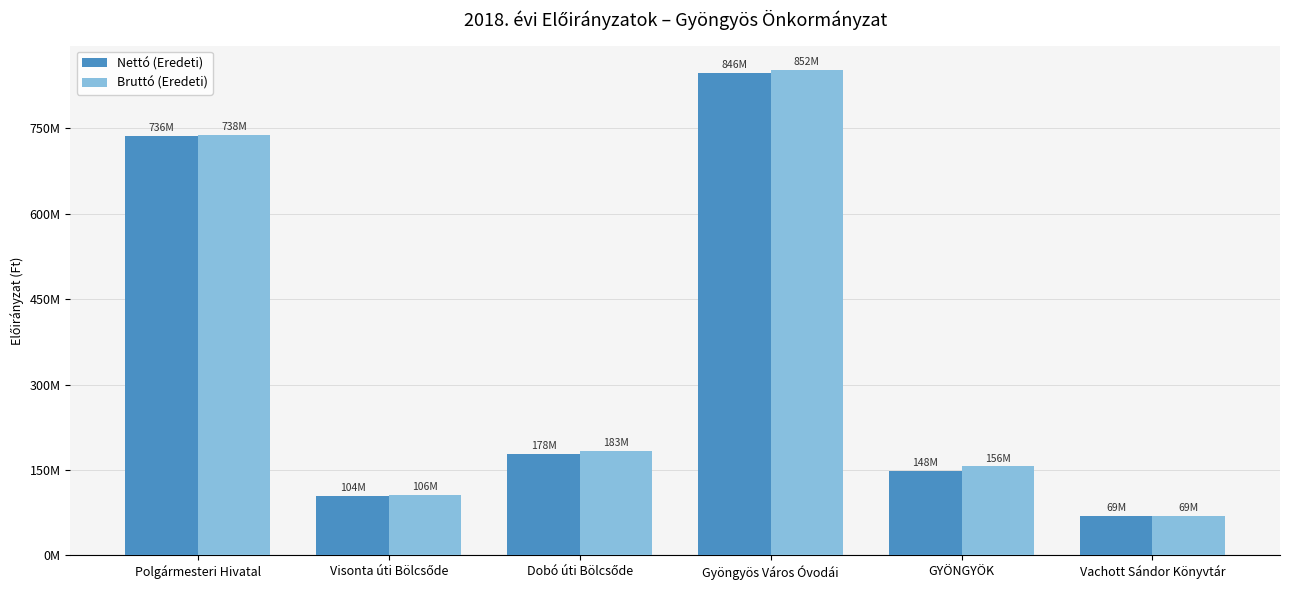

What position from the left is GYÖNGYÖK?

5